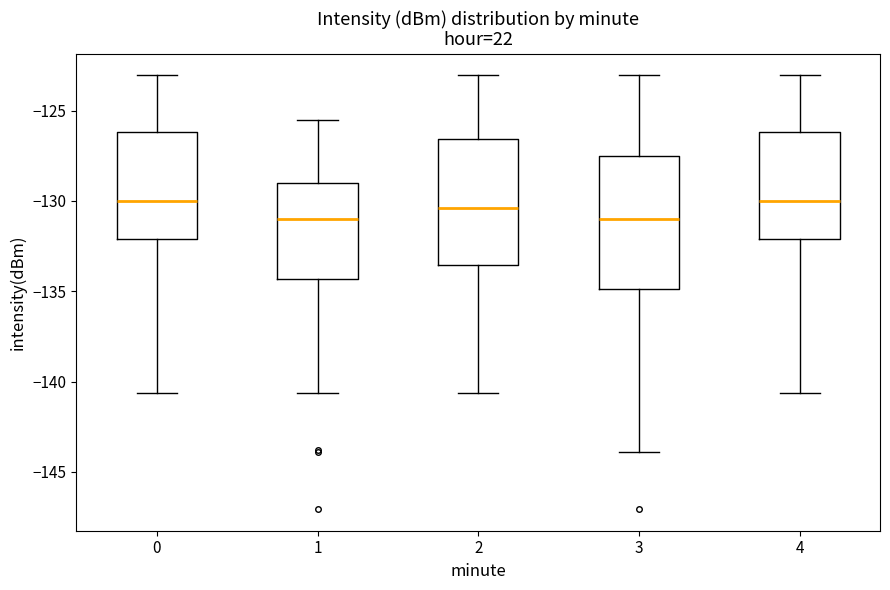

Reading left to right, read every box against the y-axis: the position of its median line, the range the box covers, and the ends of its whiskers. The values are not printed on the chart, so give them approximately, as read against the axis.

0: median -130.0, box -132.0 to -126.0, whiskers -140.5 to -123.0
1: median -131.0, box -134.5 to -129.0, whiskers -140.5 to -125.5
2: median -130.5, box -133.5 to -126.5, whiskers -140.5 to -123.0
3: median -131.0, box -135.0 to -127.5, whiskers -144.0 to -123.0
4: median -130.0, box -132.0 to -126.0, whiskers -140.5 to -123.0